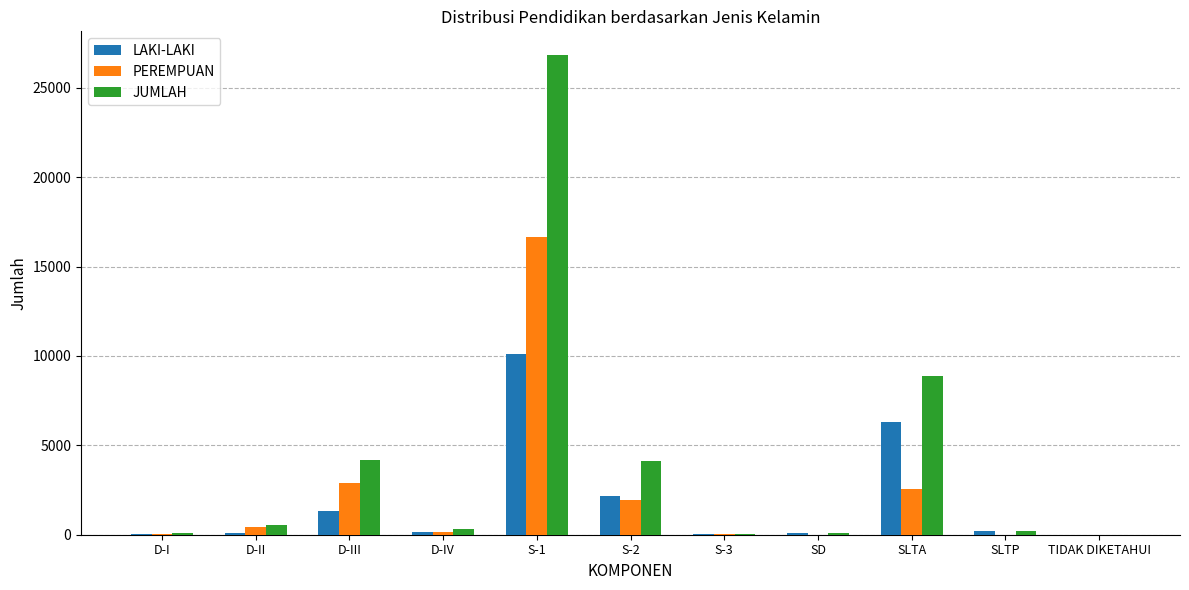

The value of JUMLAH at D-III is 4207. True or false?

True